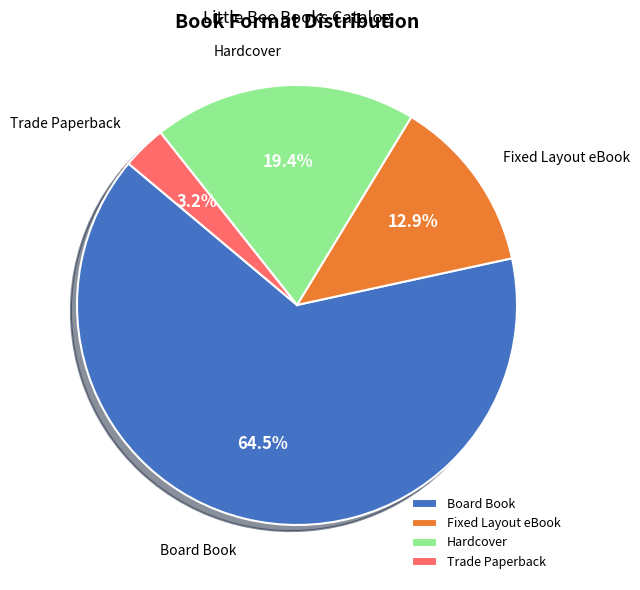

How many slices are in this pie chart?

4